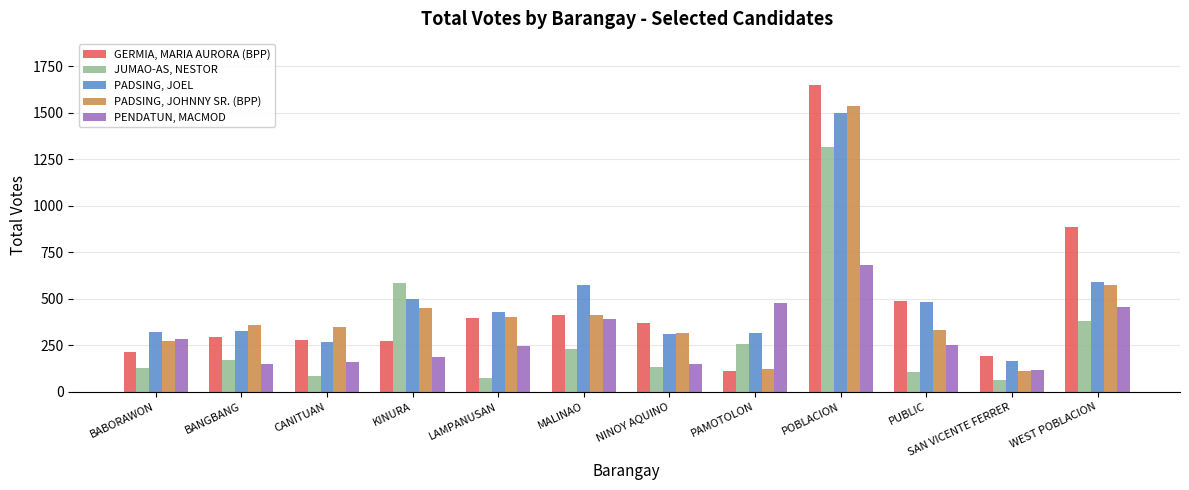

At which category is the sum across all series the highest?

POBLACION